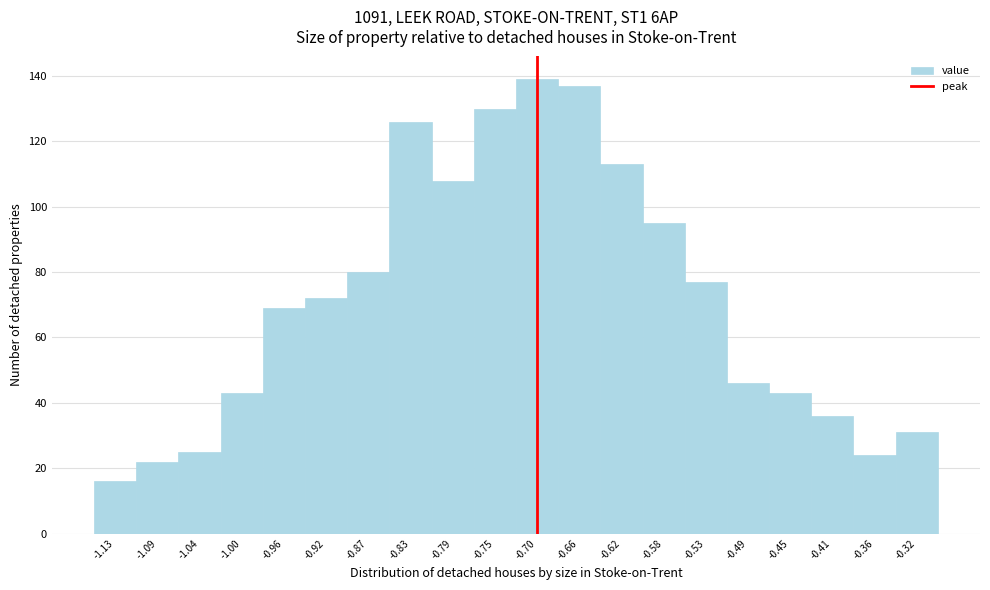

Reading left to right, list every bar in this chart as the range it spans on the x-axis followed by its height. Neither the bar edges nor the heights are printed on the chart, so give them approximately, as read against the axes.

-1.150 to -1.105: 16
-1.105 to -1.065: 22
-1.065 to -1.020: 26
-1.020 to -0.980: 44
-0.980 to -0.935: 70
-0.935 to -0.895: 72
-0.895 to -0.850: 80
-0.850 to -0.810: 126
-0.810 to -0.765: 108
-0.765 to -0.725: 130
-0.725 to -0.680: 140
-0.680 to -0.640: 138
-0.640 to -0.595: 114
-0.595 to -0.555: 96
-0.555 to -0.510: 78
-0.510 to -0.470: 46
-0.470 to -0.425: 44
-0.425 to -0.385: 36
-0.385 to -0.340: 24
-0.340 to -0.300: 32